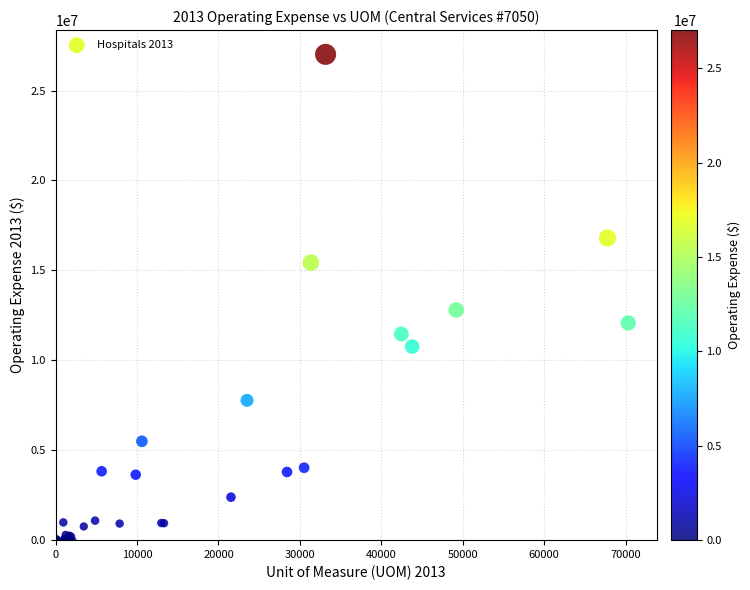

What Y value in the scatter plot is closest to 13506428?

12796926